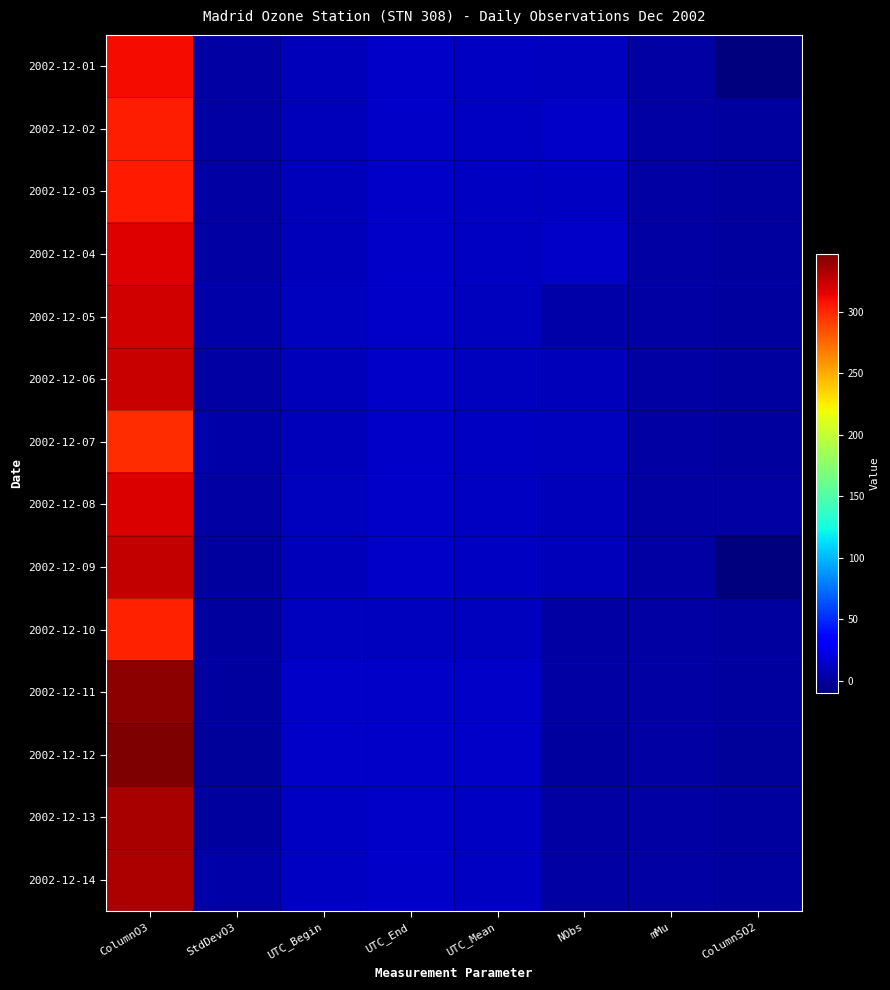

Which label corresponds to the largest value in the chart?

ColumnO3